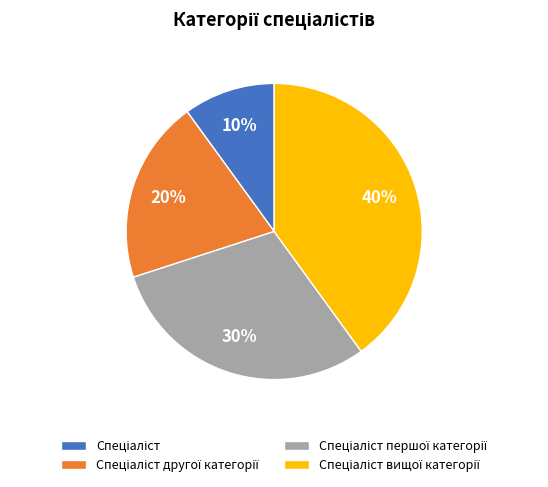

Count the number of slices in the pie.

4